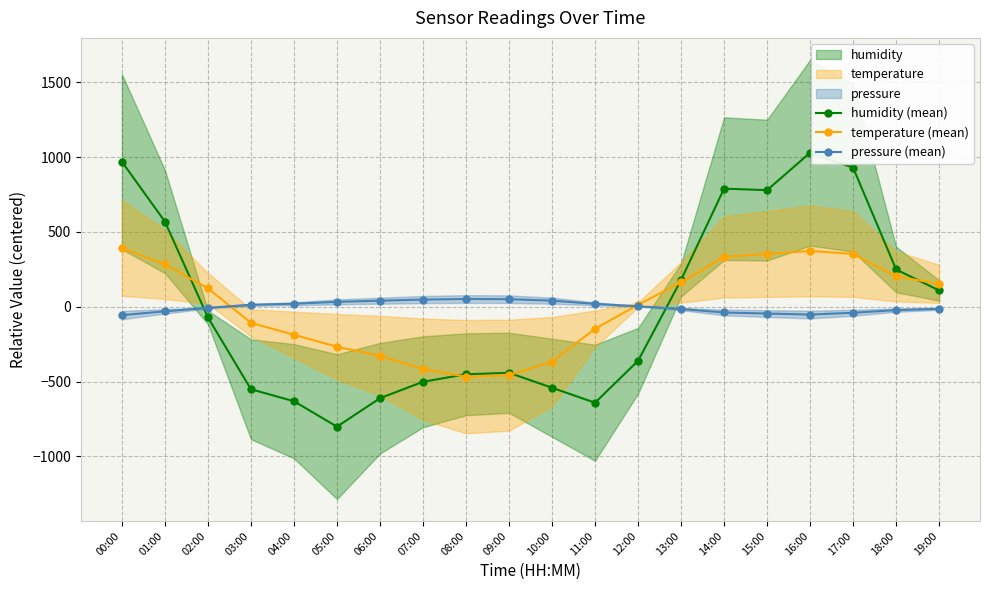

Which series changed the most between 04:00 and 06:00?

temperature (mean)